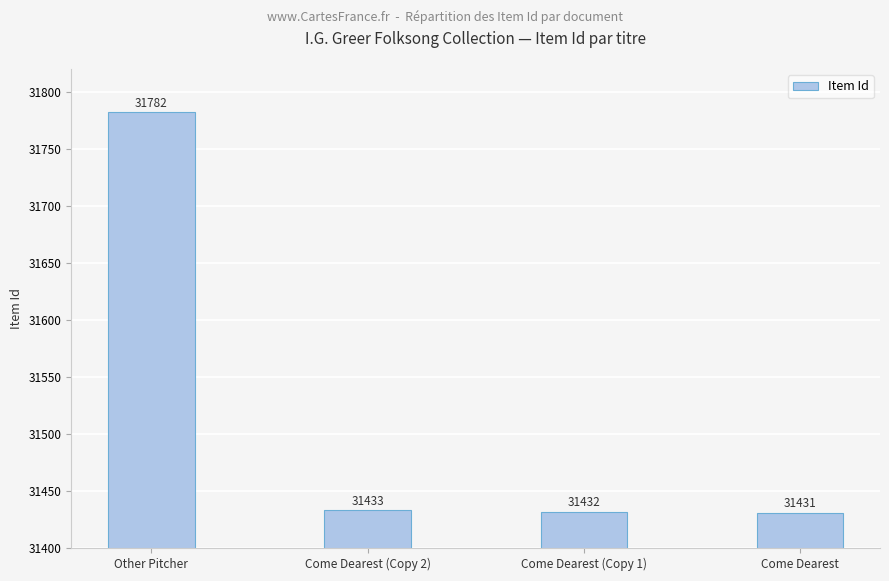

Rank the categories by value from highest to lowest.

Other Pitcher, Come Dearest (Copy 2), Come Dearest (Copy 1), Come Dearest